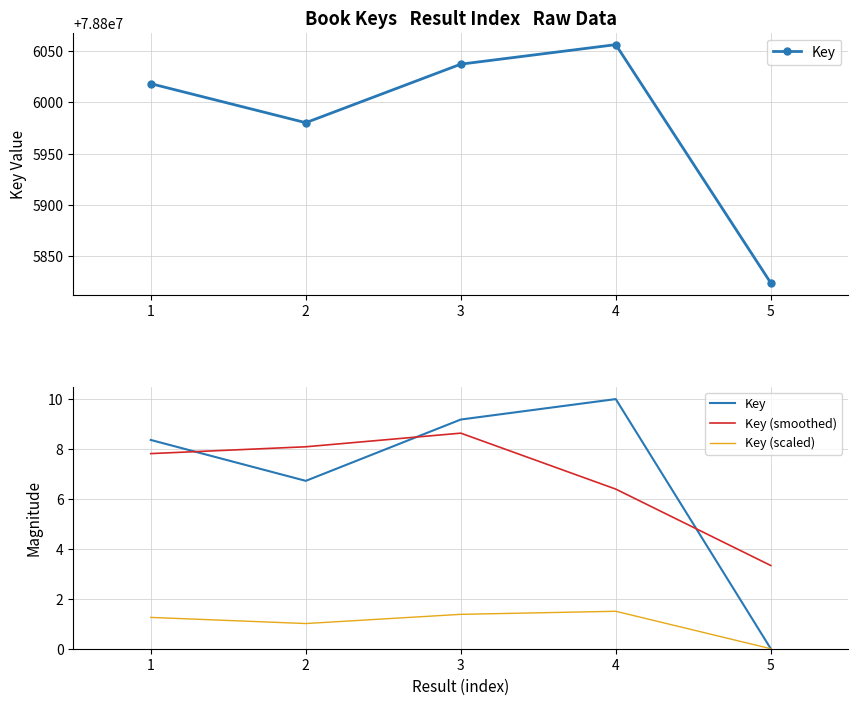

True or false: Key (scaled) and Key (smoothed) cross at least once.

False